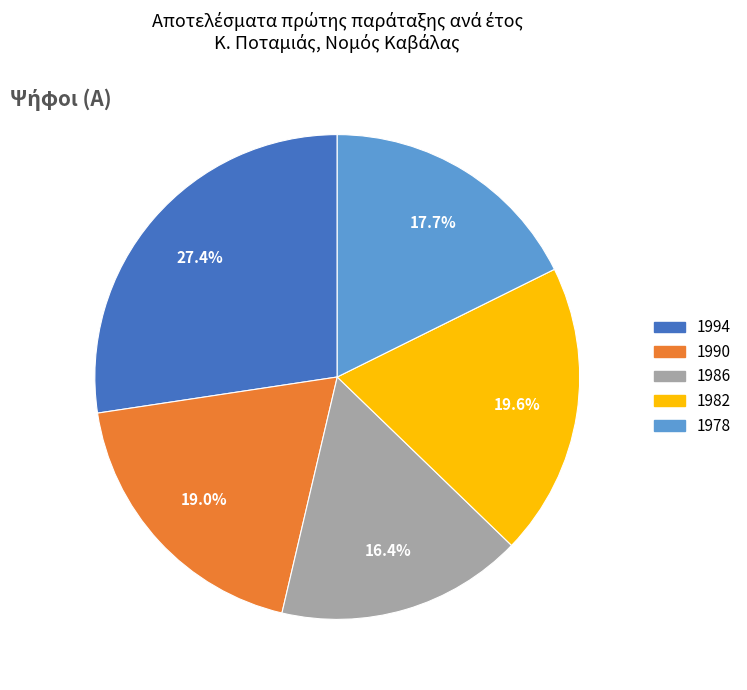

Is it true that 1986 is 28% of the pie?

False